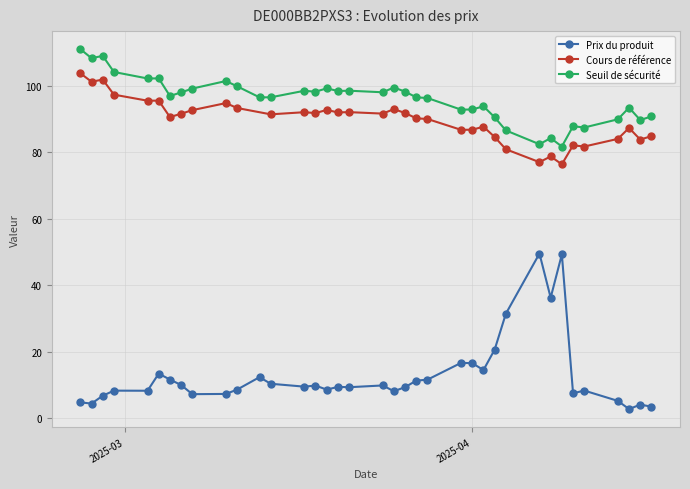

How many values in the Prix du produit series are below 9?

16